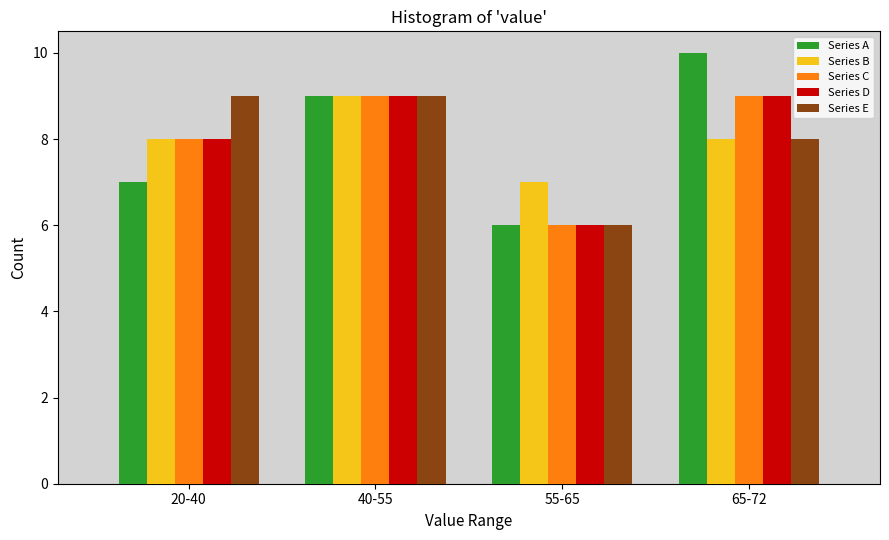

Reading left to right, what are all the values shown in this chart?

Series A: 20-40=7	40-55=9	55-65=6	65-72=10
Series B: 20-40=8	40-55=9	55-65=7	65-72=8
Series C: 20-40=8	40-55=9	55-65=6	65-72=9
Series D: 20-40=8	40-55=9	55-65=6	65-72=9
Series E: 20-40=9	40-55=9	55-65=6	65-72=8